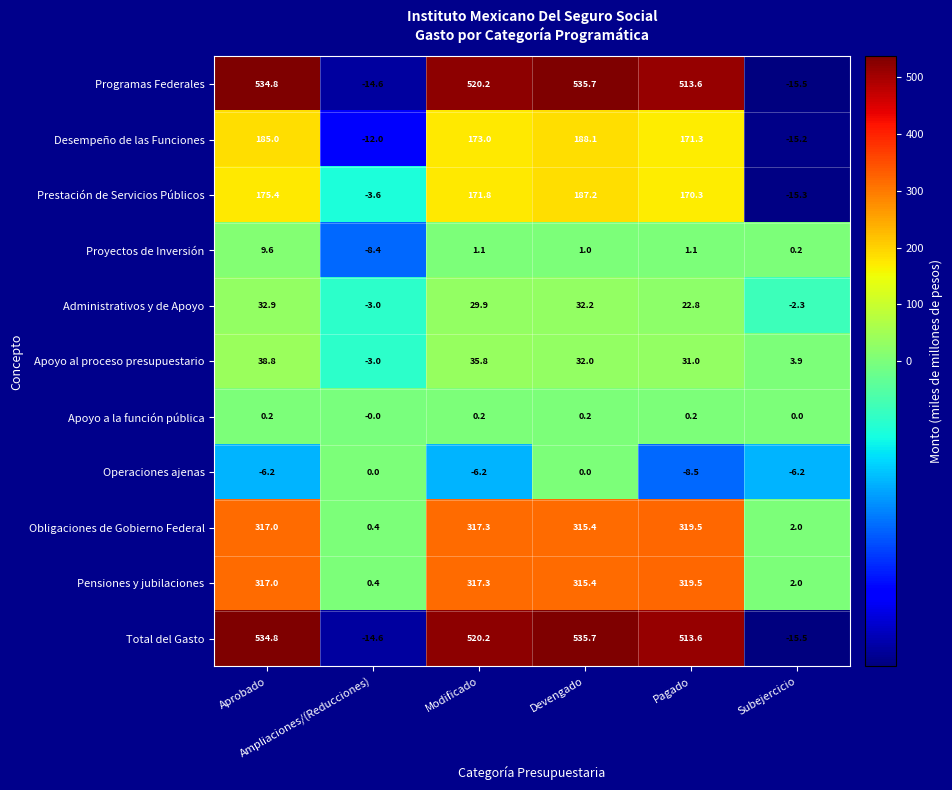

What is the average value of the Total del Gasto series?

345.7